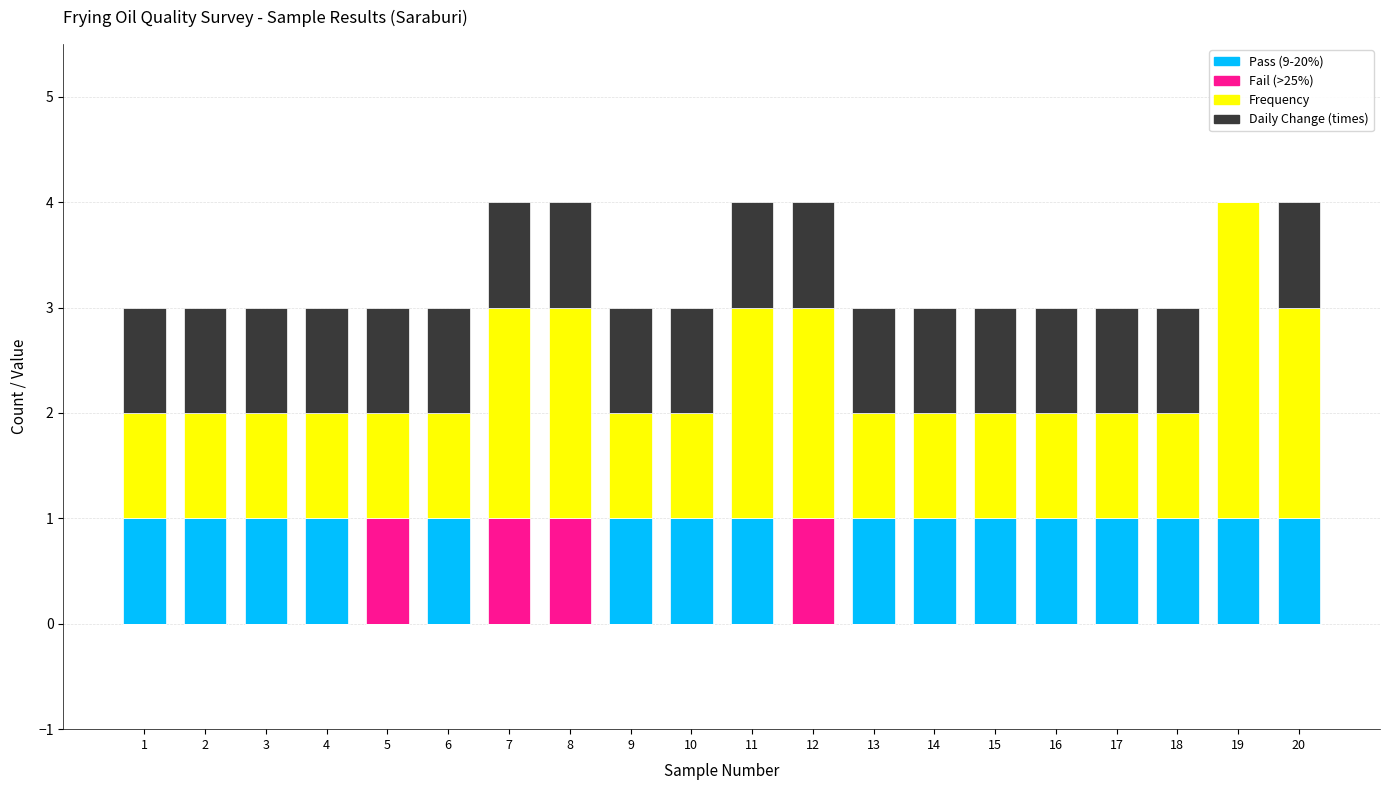

The value of Pass (9-20%) at 15 is 1. True or false?

True